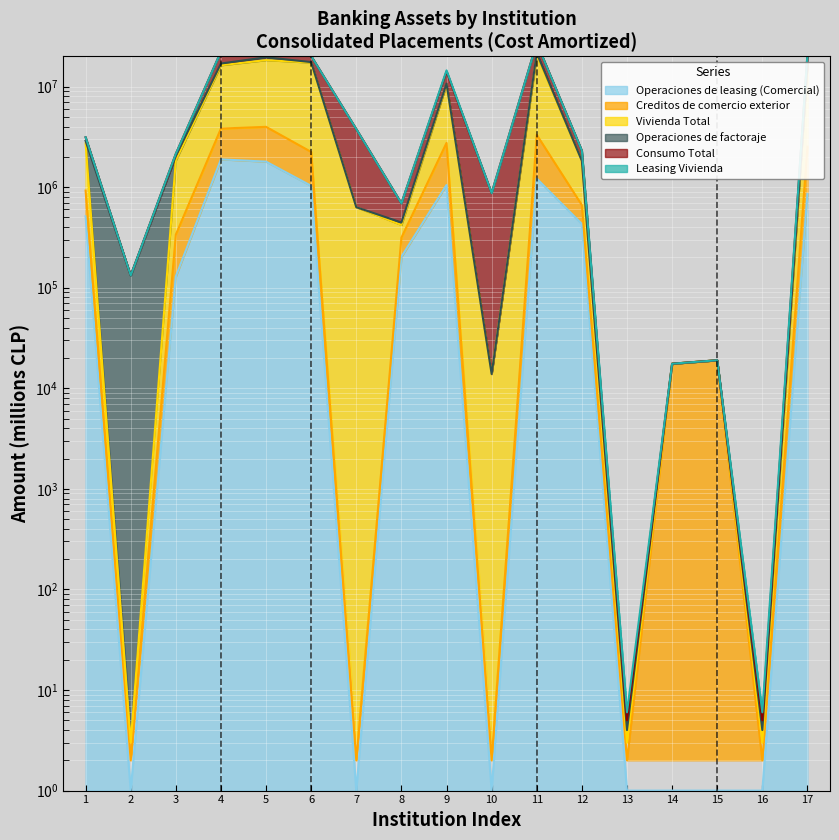

What is the maximum value for Creditos de comercio exterior?

3980437.8